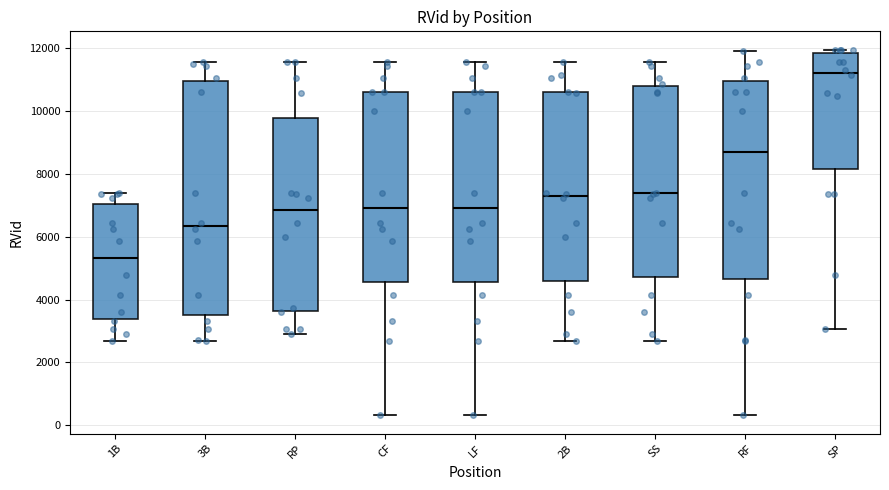

Where is the upper edge of the box for 3B on the y-axis? The values are not printed on the chart, so give them approximately, as read against the axis.

11000